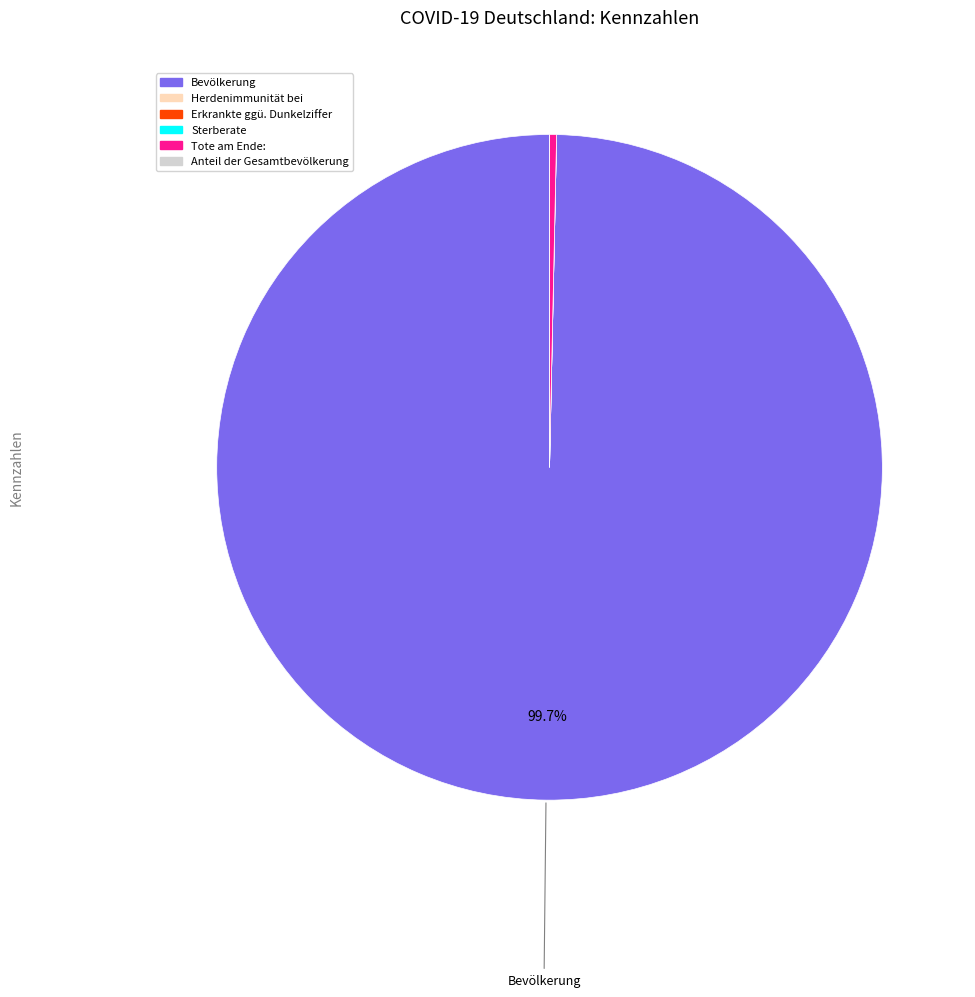

Which category has the biggest portion of the pie?

Bevölkerung